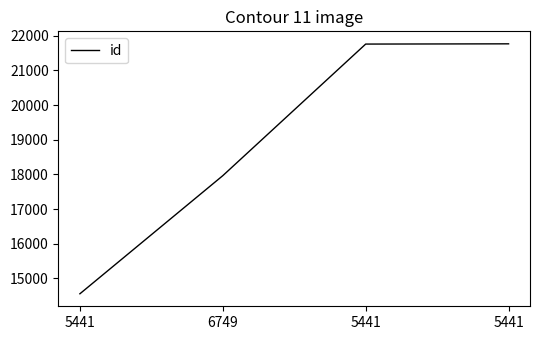

What is the sum of all values?

76049